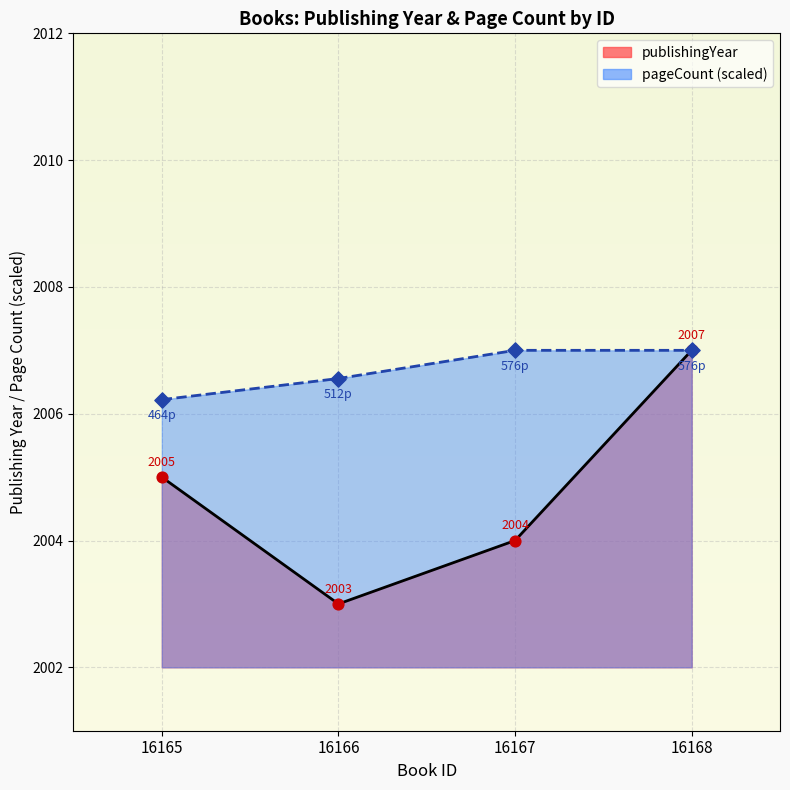

Which series contains the lowest Y value?

publishingYear